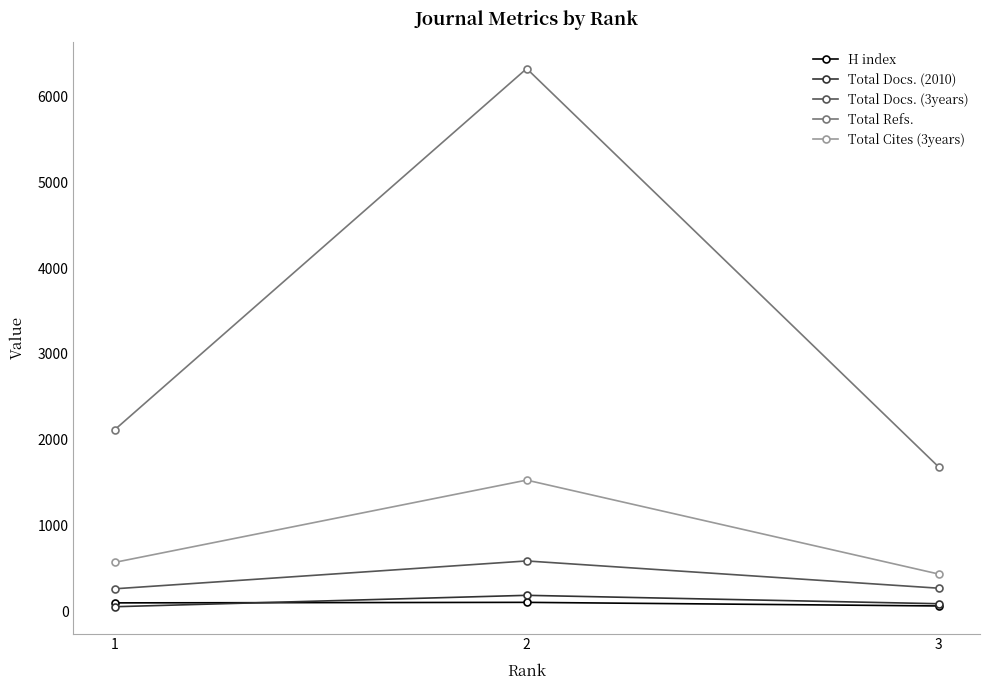

What is the lowest value of the Total Refs. series?

1679